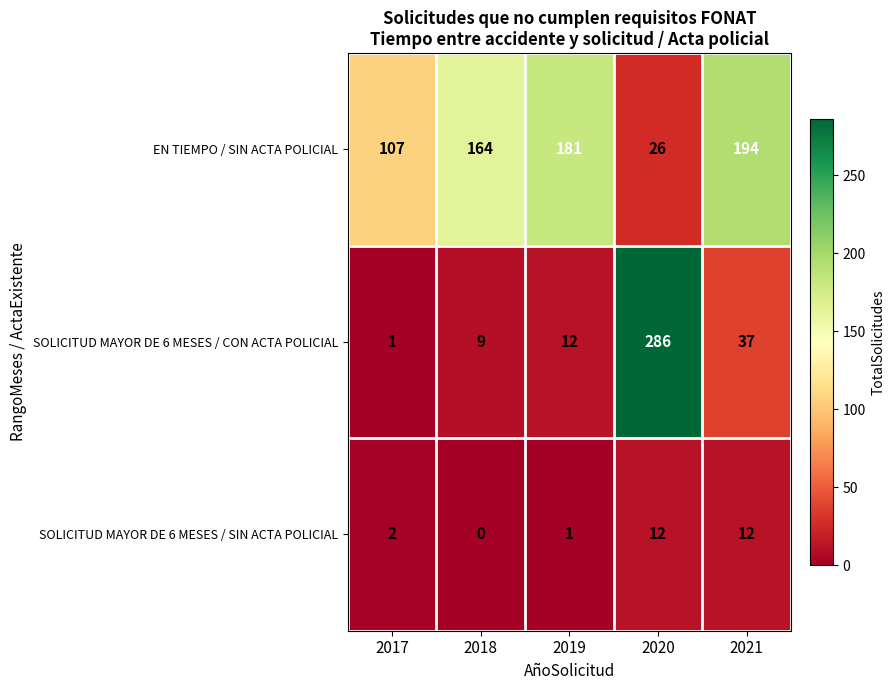

What is the greatest value displayed?

286